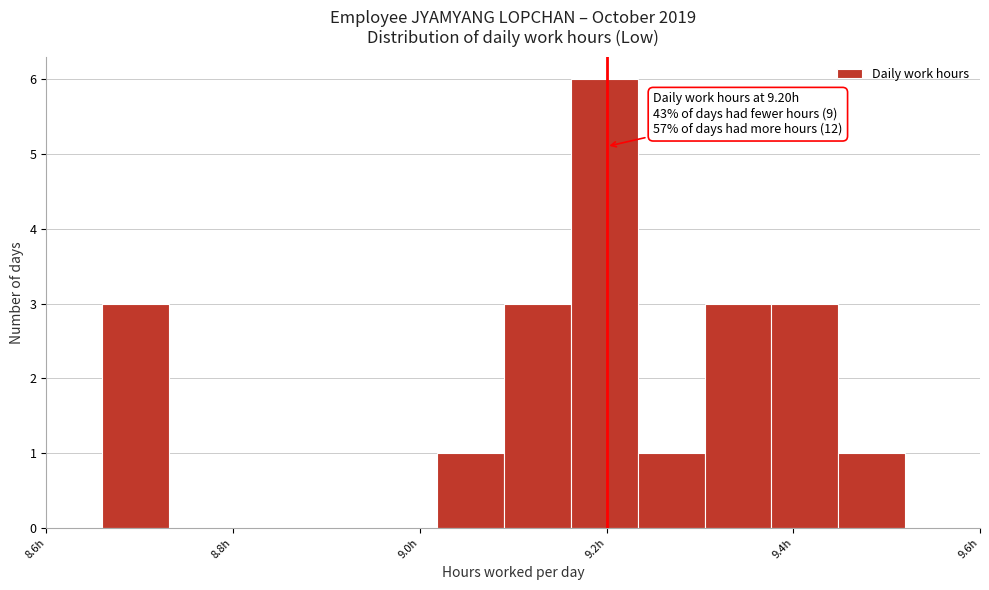

Read against the x-axis, roughly where is the centre of the tallest bar?

9.20